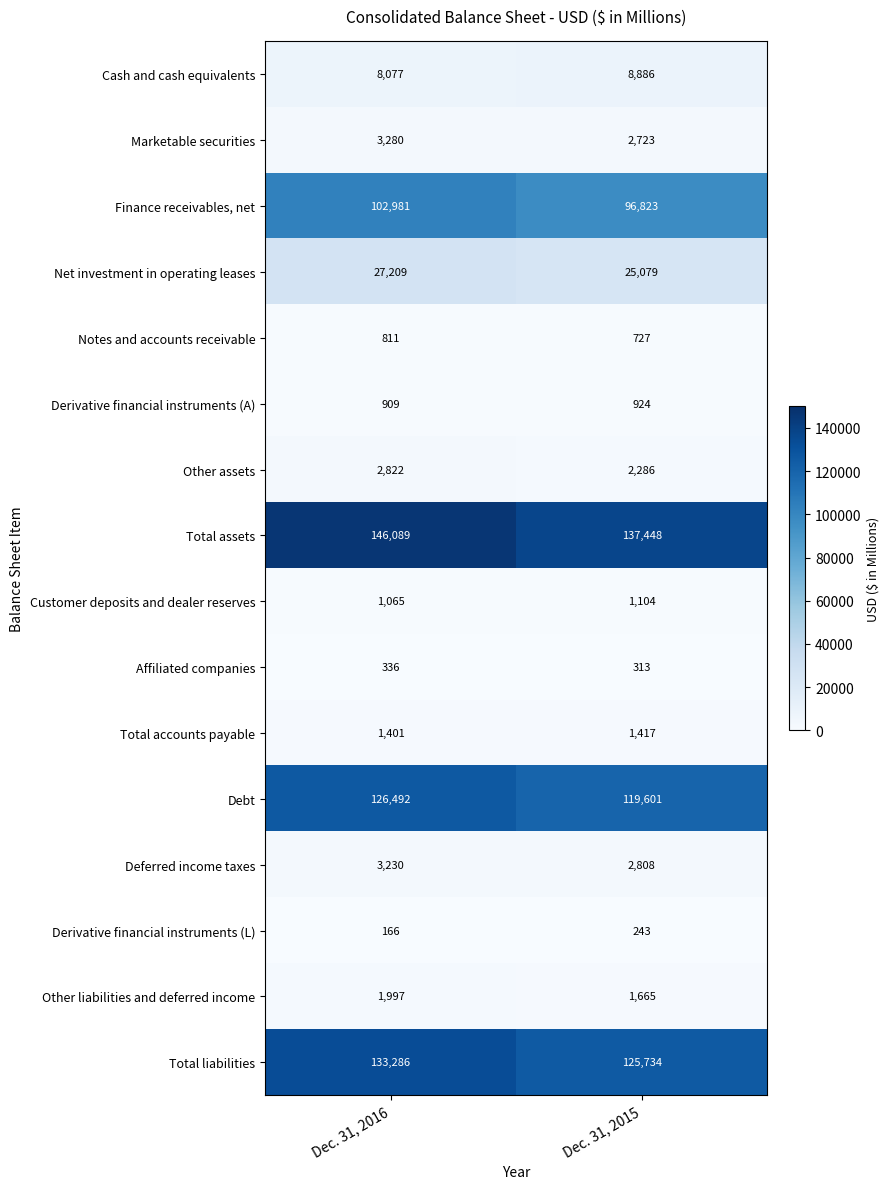

List the series in order of their peak value, highest first.

Total assets, Total liabilities, Debt, Finance receivables, net, Net investment in operating leases, Cash and cash equivalents, Marketable securities, Deferred income taxes, Other assets, Other liabilities and deferred income, Total accounts payable, Customer deposits and dealer reserves, Derivative financial instruments (A), Notes and accounts receivable, Affiliated companies, Derivative financial instruments (L)